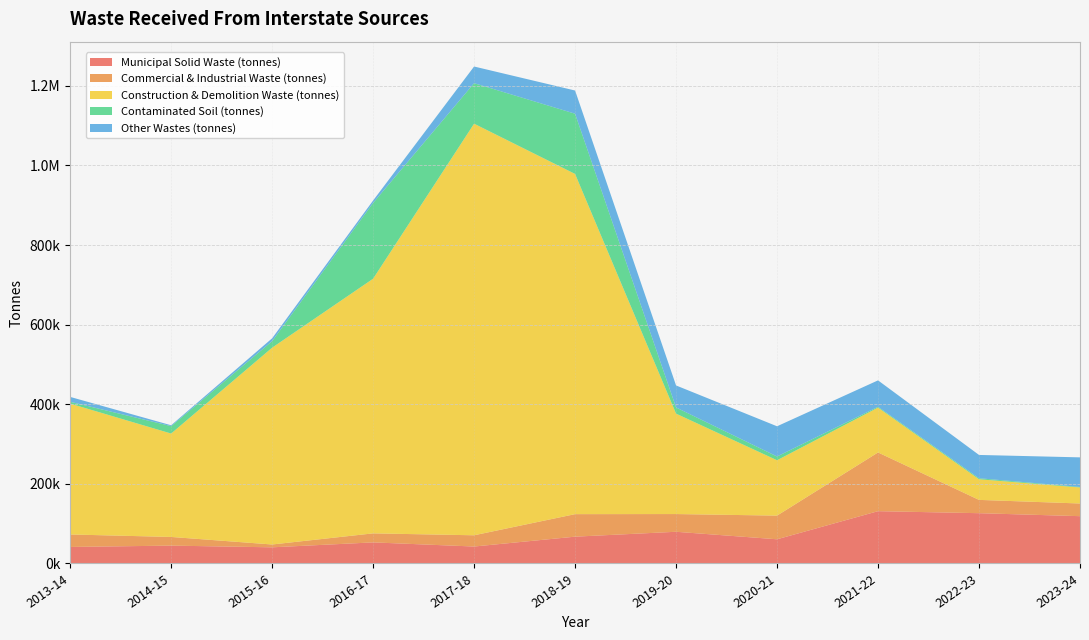

Reading right to left, list all the values displayed in this chart.

Municipal Solid Waste (tonnes): 2023-24=118844.0	2022-23=126338.0	2021-22=131390.0	2020-21=60788.0	2019-20=79644.0	2018-19=67355.0	2017-18=42581.0	2016-17=52977.0	2015-16=40577.0	2014-15=44868.0	2013-14=41505.0
Commercial & Industrial Waste (tonnes): 2023-24=31833.0	2022-23=33406.0	2021-22=147501.0	2020-21=59439.0	2019-20=44504.0	2018-19=56565.0	2017-18=28232.0	2016-17=22656.0	2015-16=7109.0	2014-15=21771.0	2013-14=31360.0
Construction & Demolition Waste (tonnes): 2023-24=40267.0	2022-23=51860.0	2021-22=112707.0	2020-21=139081.0	2019-20=252265.0	2018-19=854649.0	2017-18=1034017.0	2016-17=639747.0	2015-16=494419.4	2014-15=259775.0	2013-14=328774.0
Contaminated Soil (tonnes): 2023-24=1348.0	2022-23=2526.0	2021-22=2090.0	2020-21=9465.0	2019-20=15525.0	2018-19=151351.0	2017-18=101800.0	2016-17=190319.0	2015-16=16322.2	2014-15=18605.0	2013-14=4605.0
Other Wastes (tonnes): 2023-24=74271.0	2022-23=58517.0	2021-22=66298.0	2020-21=75894.0	2019-20=55293.0	2018-19=58235.0	2017-18=41839.0	2016-17=6125.0	2015-16=7232.0	2014-15=2180.0	2013-14=12224.0